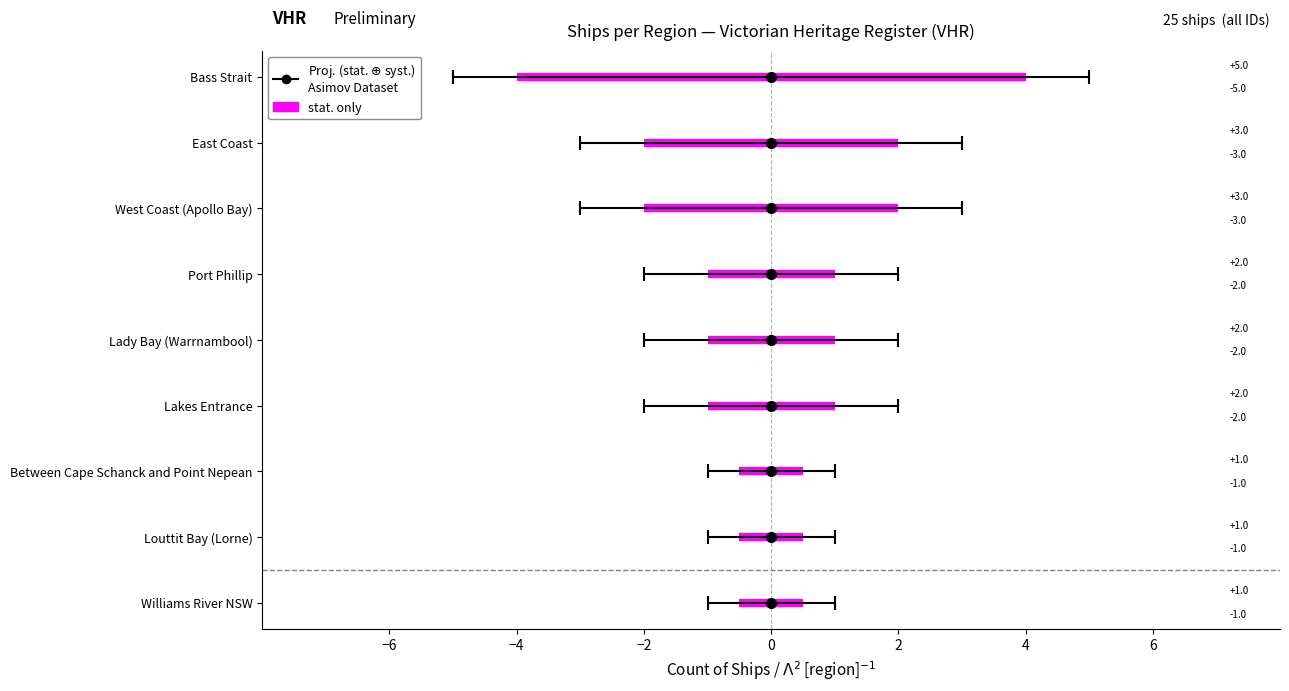

What is the sum of the values at Bass Strait and West Coast (Apollo Bay)?

8